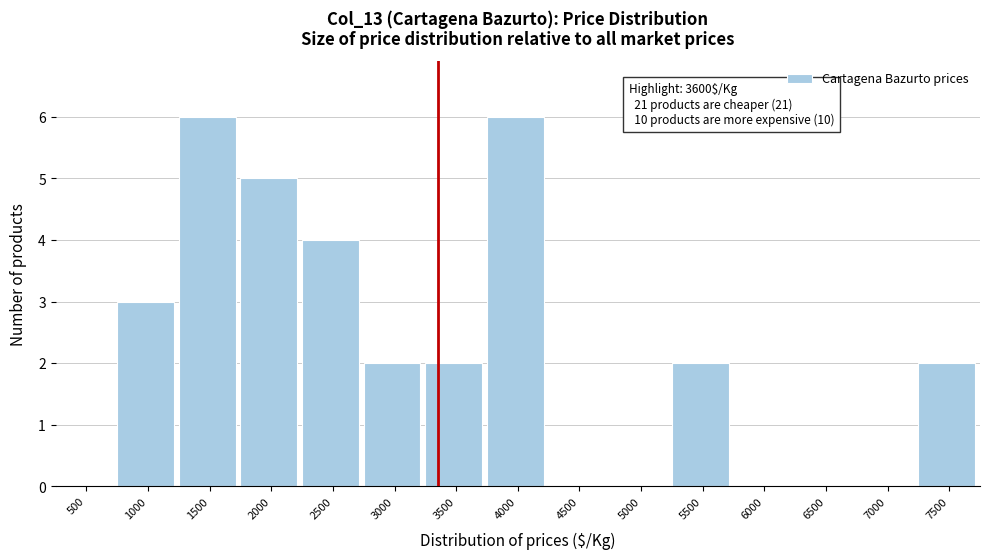

Reading left to right, extract all data points from this chart.

500=0	1000=3	1500=6	2000=5	2500=4	3000=2	3500=2	4000=6	4500=0	5000=0	5500=2	6000=0	6500=0	7000=0	7500=2